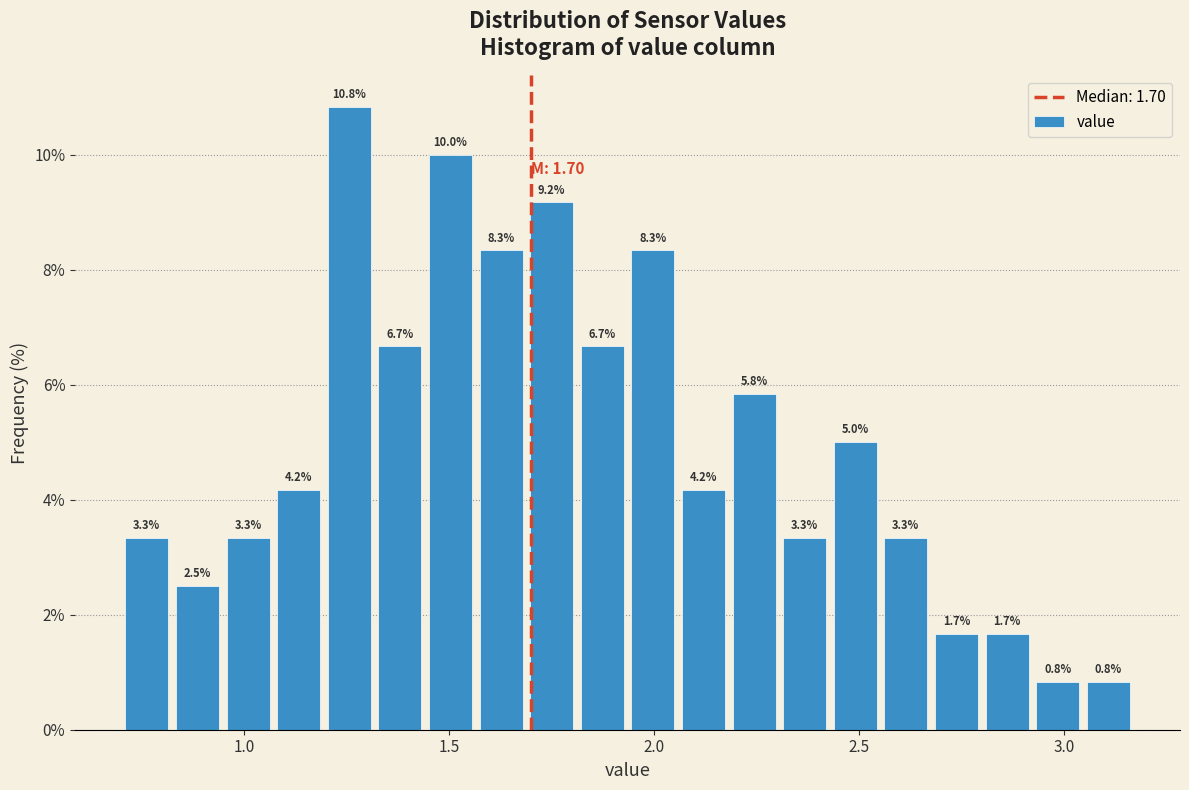

Around what value on the x-axis is the tallest bar? Give the approximate position of its centre, as read against the axis.

1.25